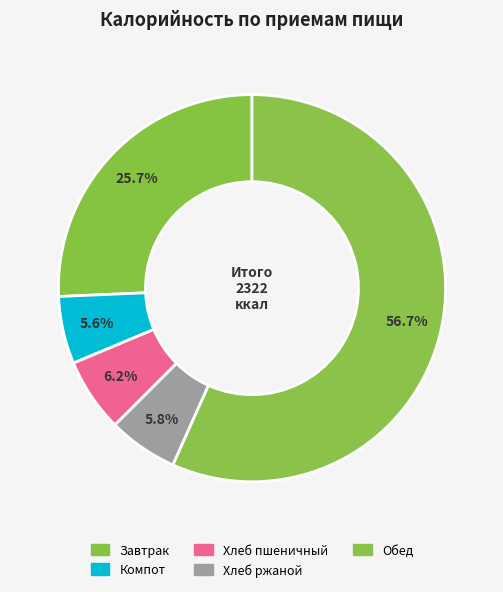

The Компот slice represents 6% of the pie. True or false?

True